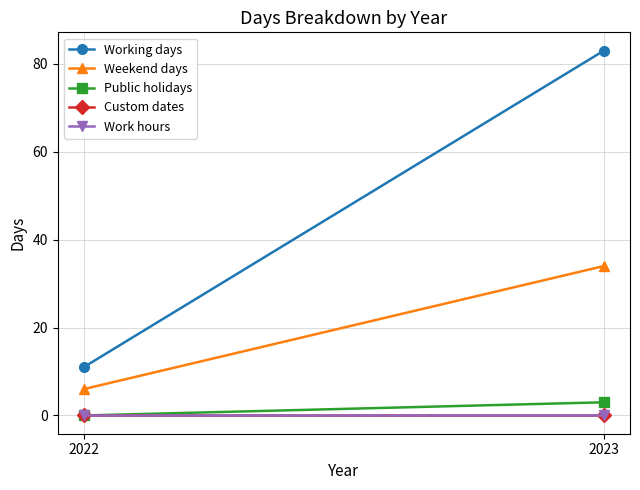

How many categories are shown in the chart?

2